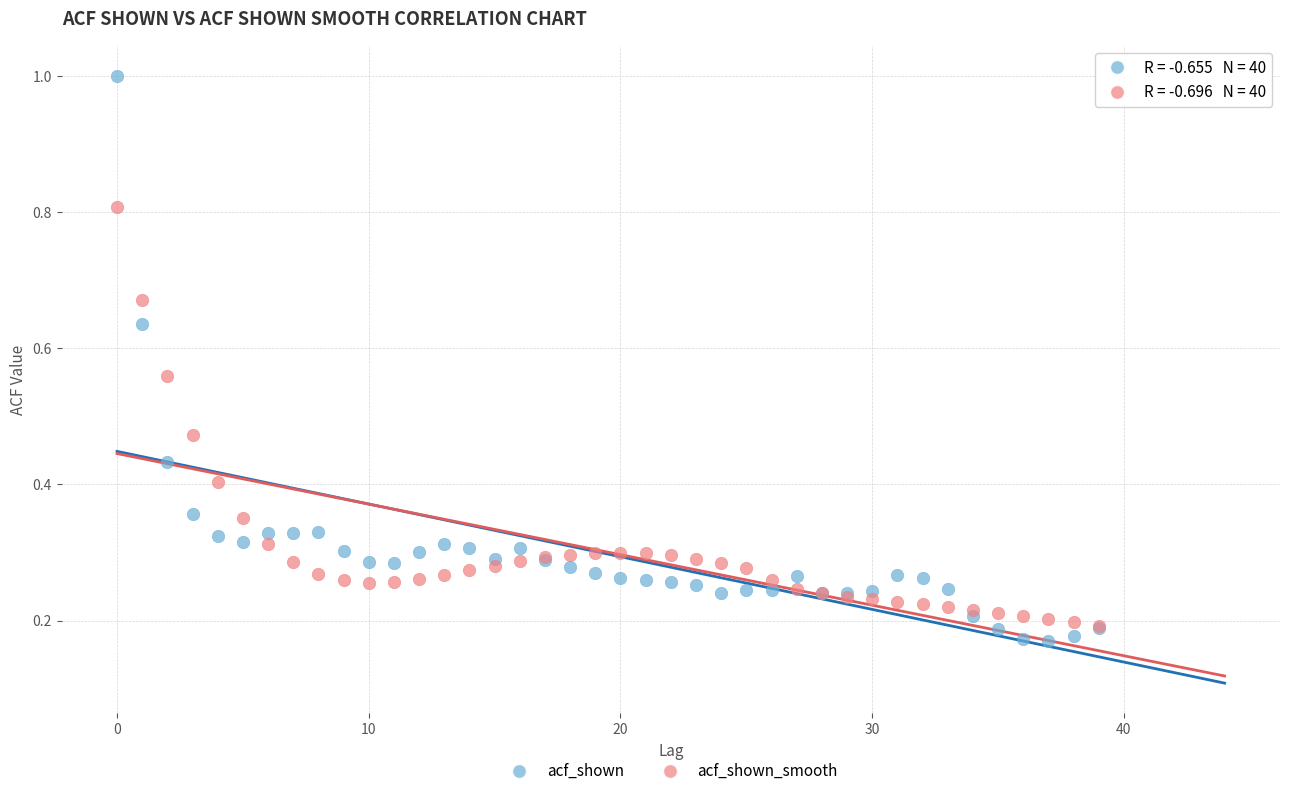

What are all the series names shown in the legend?

acf_shown, acf_shown_smooth